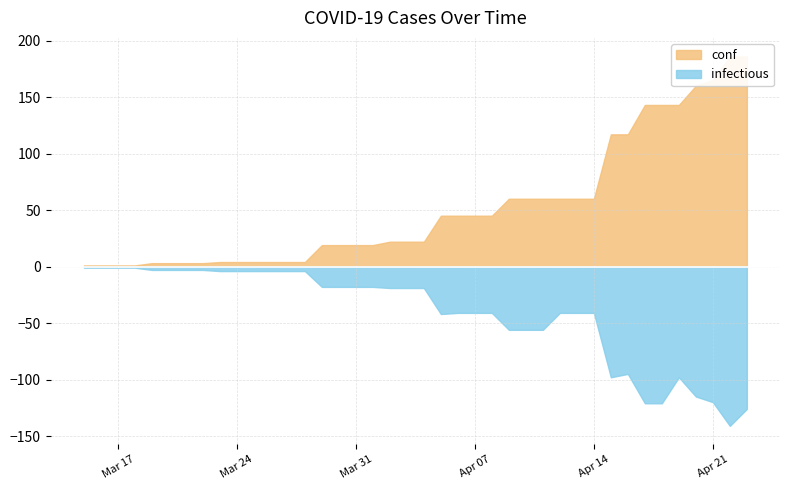

Rank the series by their average value, from highest to lowest.

conf, infectious